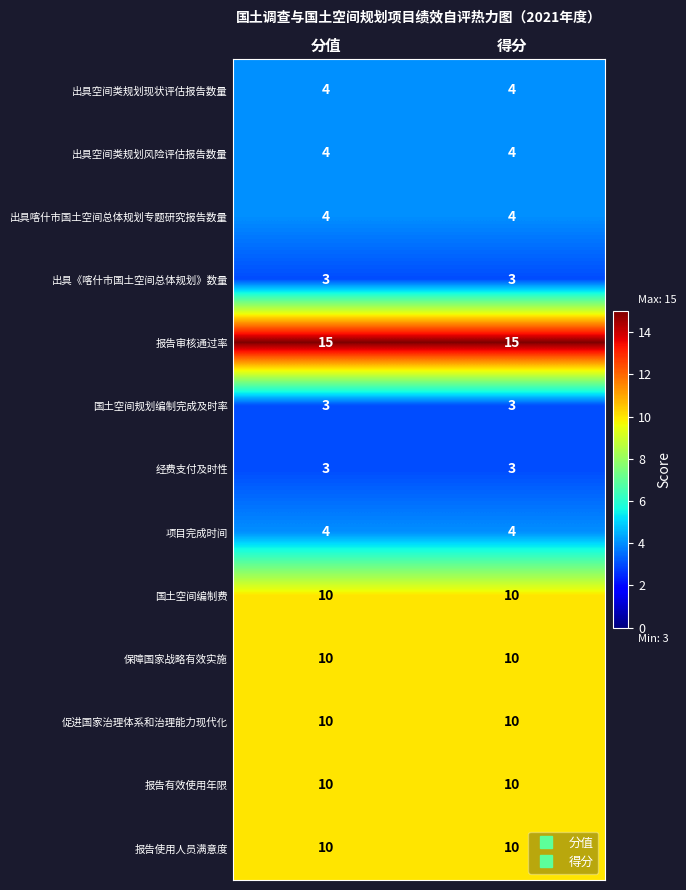

What is the smallest value displayed?

3